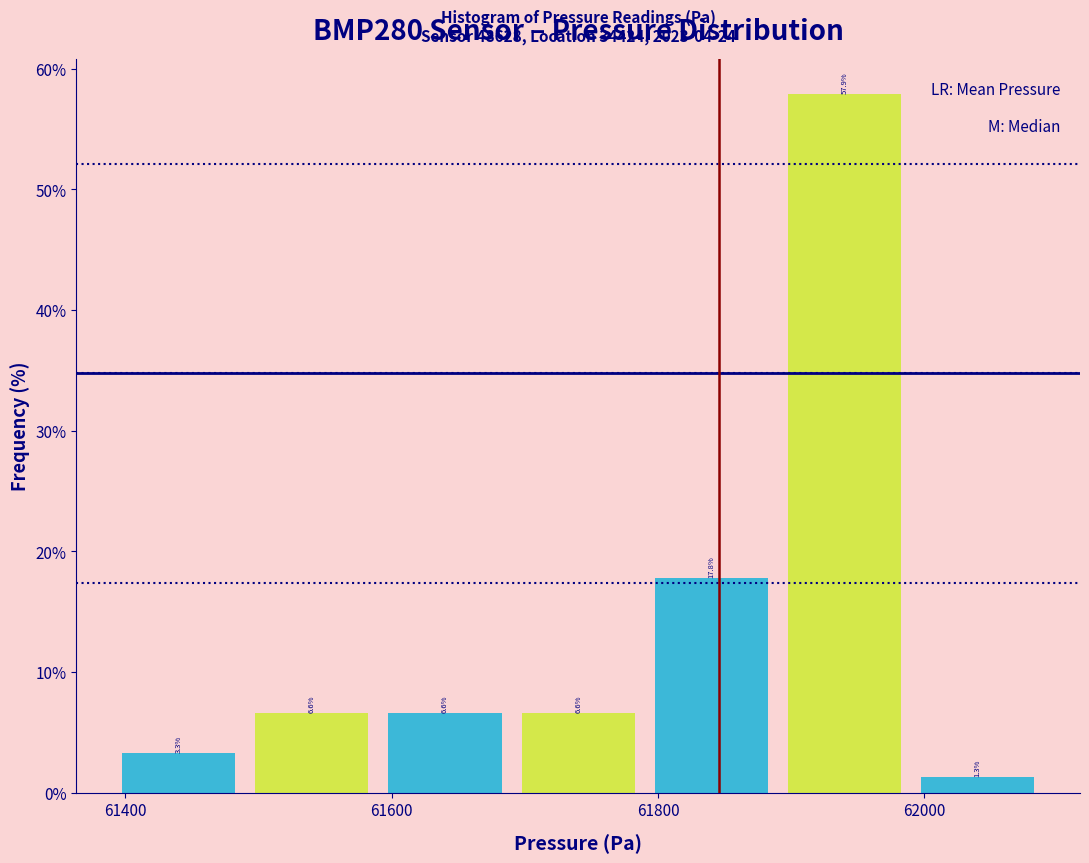

Reading left to right, transcribe this chart: for each bar, give the range it covers on the x-axis and its height. The bar edges are not printed on the chart, so give them approximately, as read against the axis.

61390 to 61490: 3.3
61490 to 61590: 6.6
61590 to 61690: 6.6
61690 to 61790: 6.6
61790 to 61890: 17.8
61890 to 61990: 57.9
61990 to 62090: 1.3